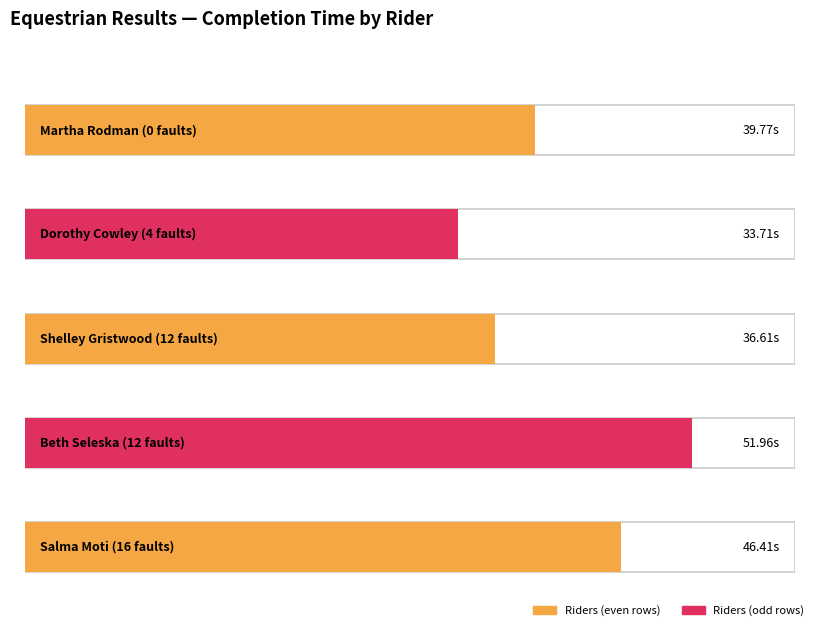

Are the bars grouped side by side (vs. stacked)?

No